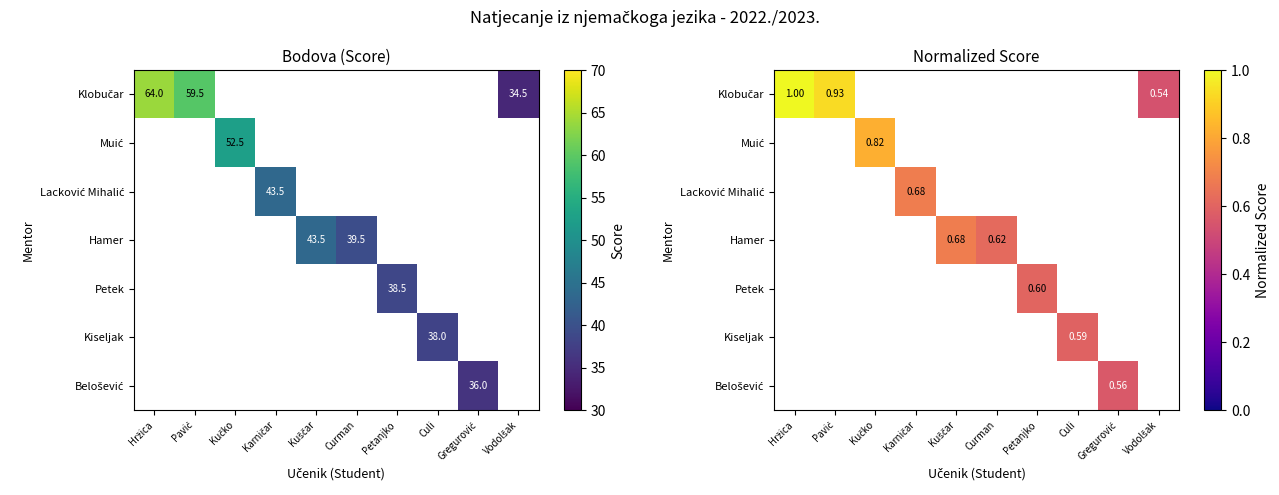

What is the minimum value shown in the chart?

0.5